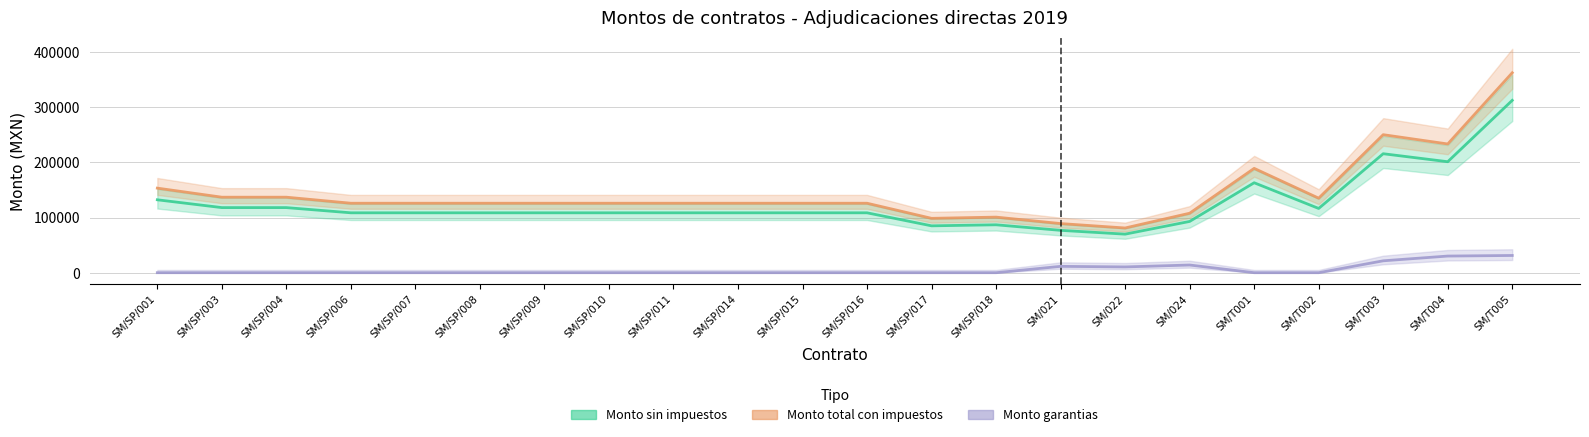

Which series changed the most between SM/SP/010 and SM/SP/016?

Monto sin impuestos